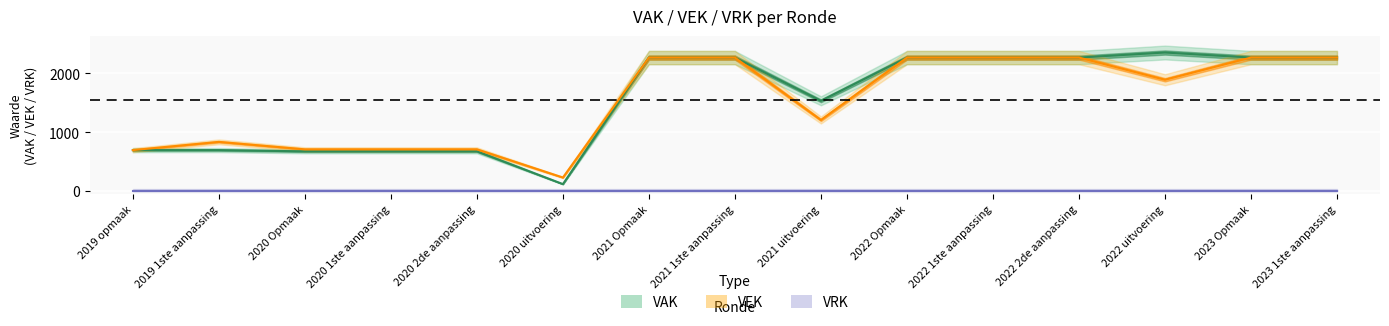

True or false: VAK and VEK cross at least once.

False